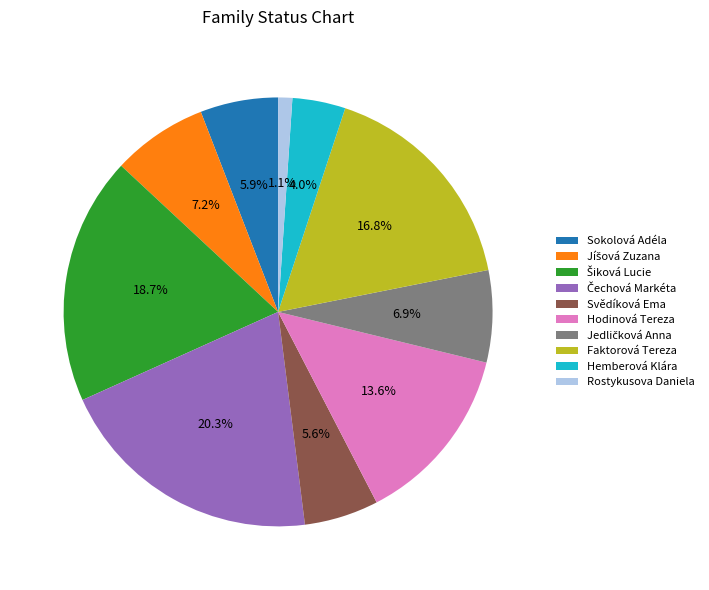

Which category has the smallest portion of the pie?

Rostykusova Daniela